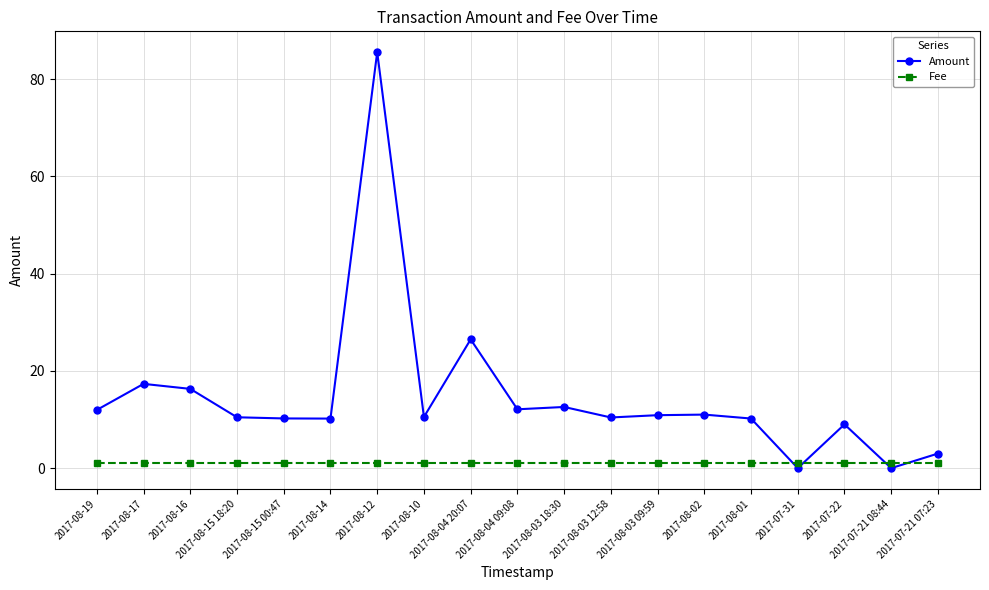

At 2017-08-03 12:58, list the series in order from largest to smallest.

Amount, Fee